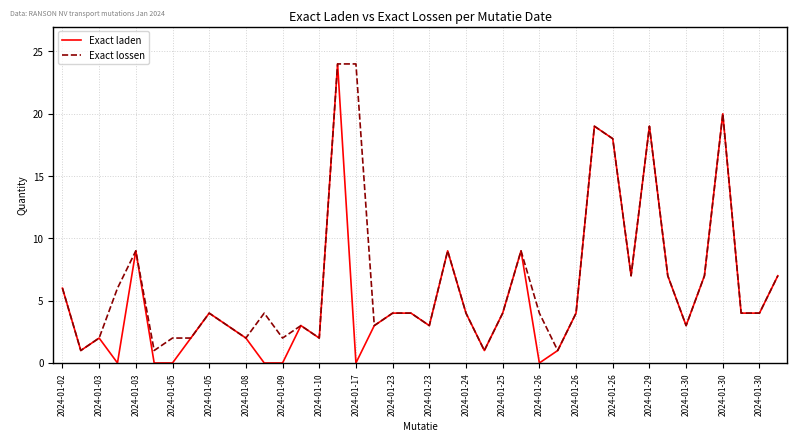

What is the maximum value for Exact laden?

24